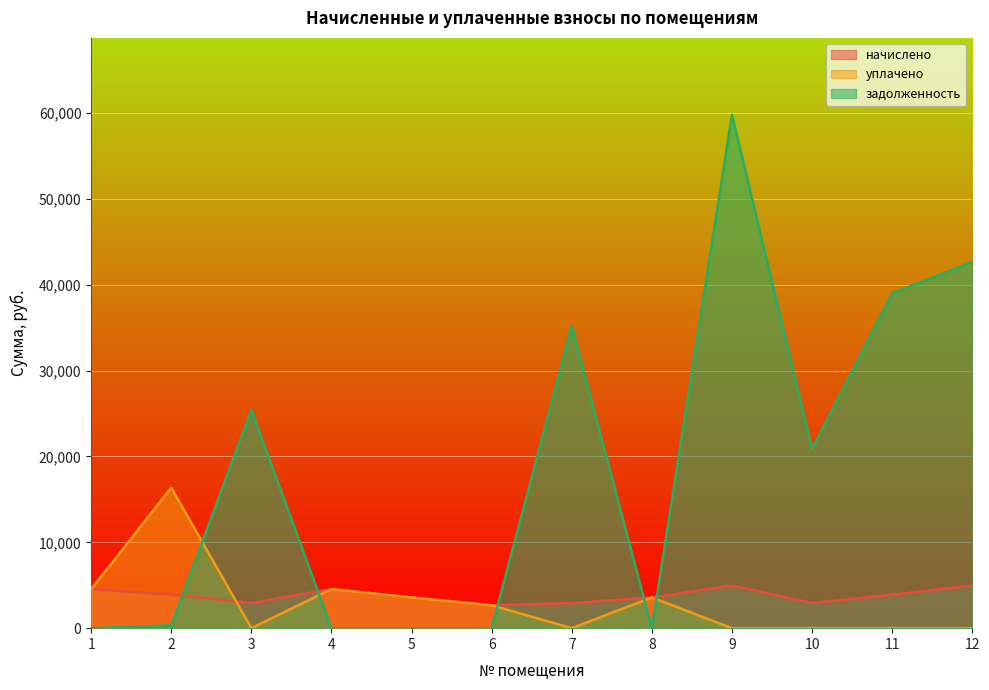

What is the spread (max minus min) of values at 3?

25432.4